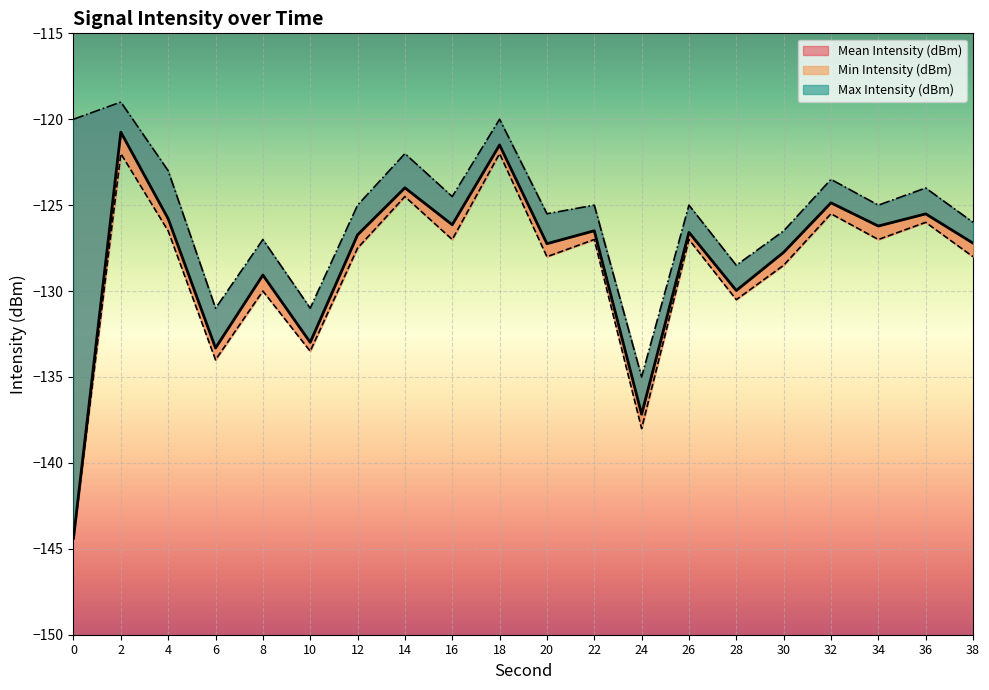

Which has a higher value, 22 or 32?

32